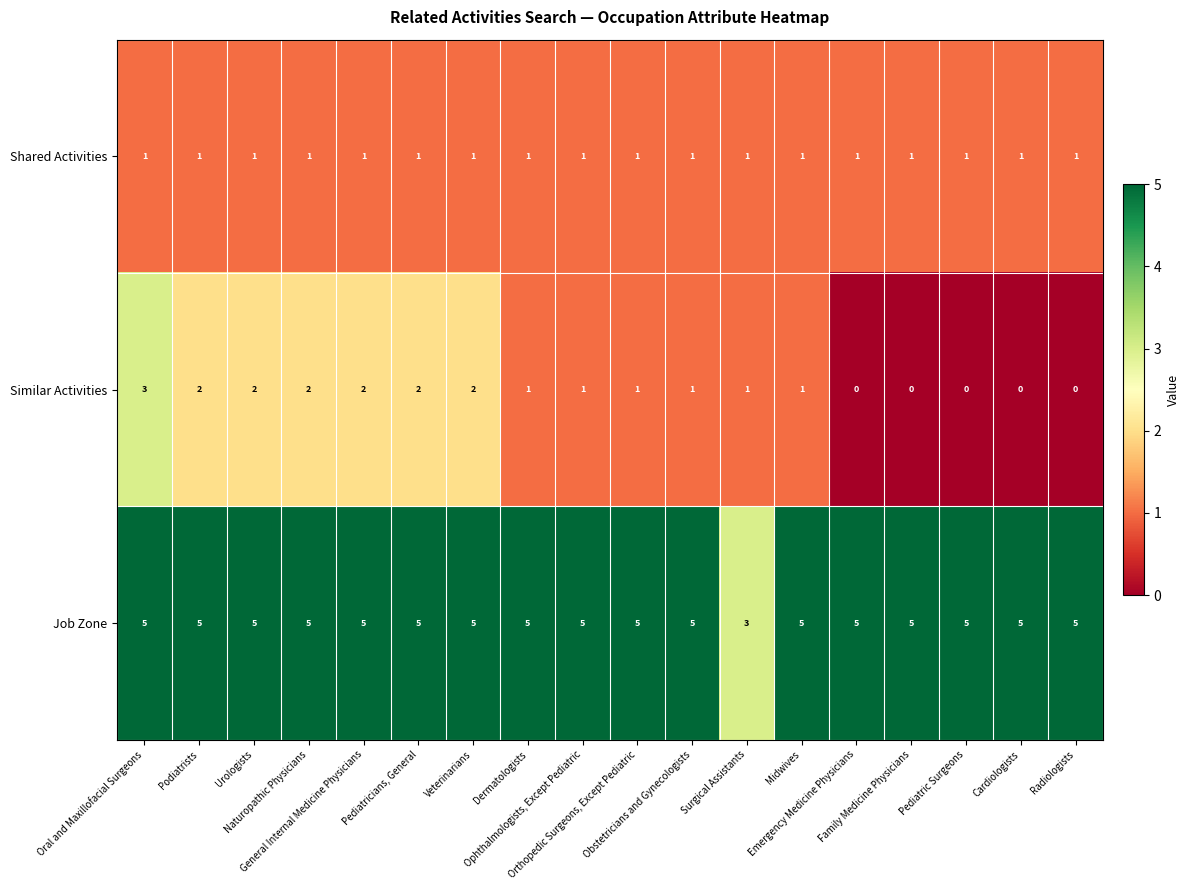

What is the average value of the Job Zone series?

5